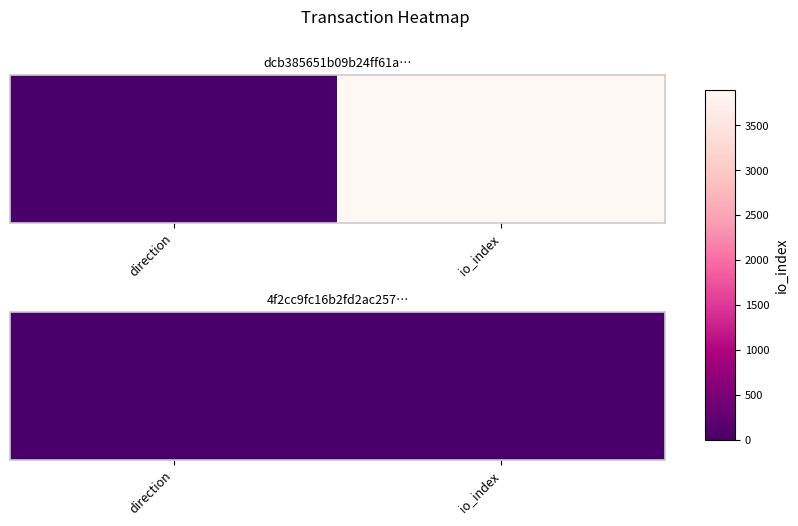

Approximately how many times larger is the value at io_index compared to direction?

18.0